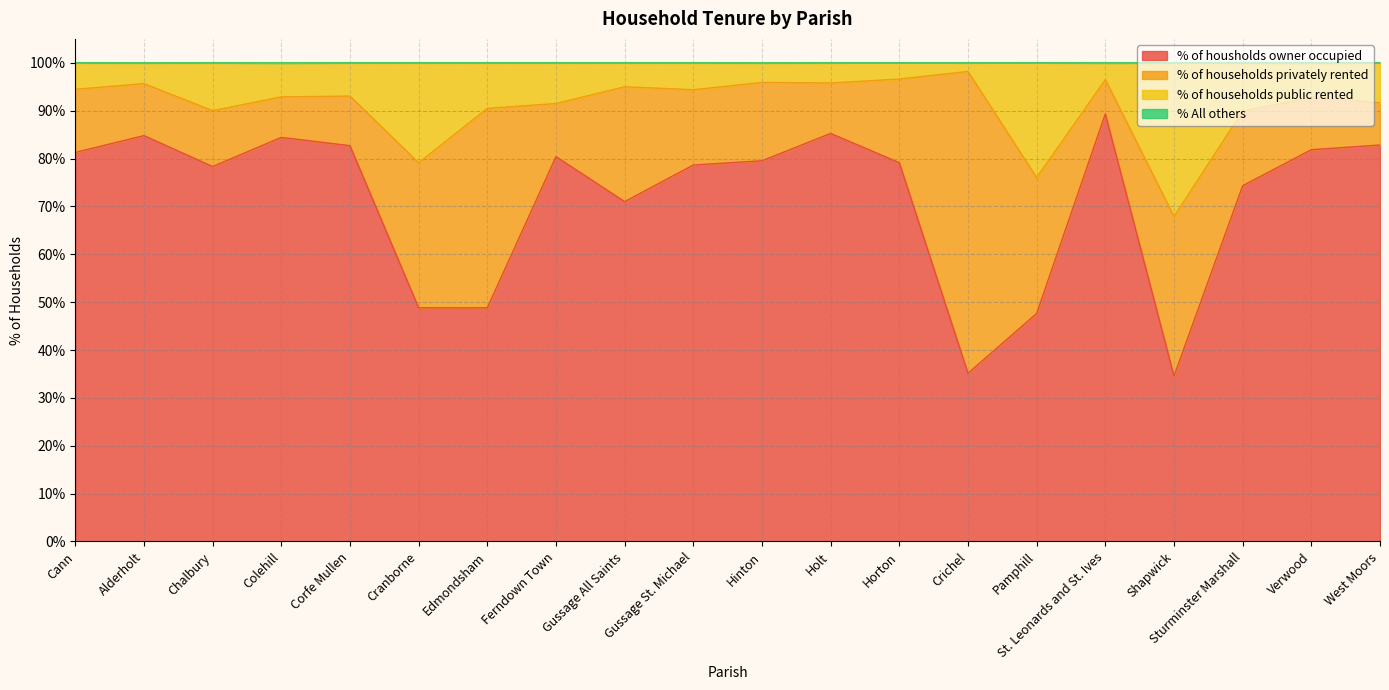

What is the approximate value of % of housholds owner occupied at Horton?

79.1